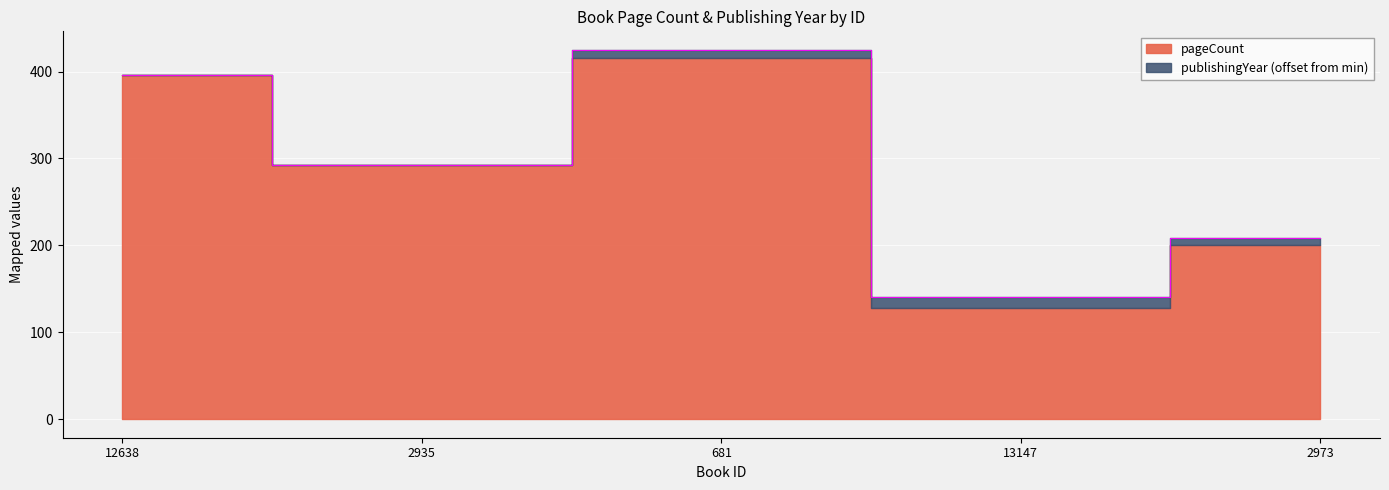

What is the difference between the maximum and minimum values?

284